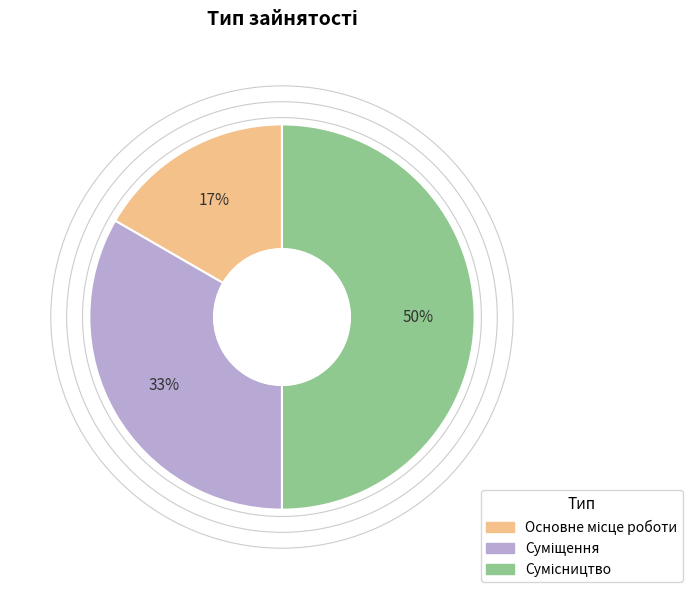

To the nearest percent, what is the difference between the largest and smallest slice percentages?

33%